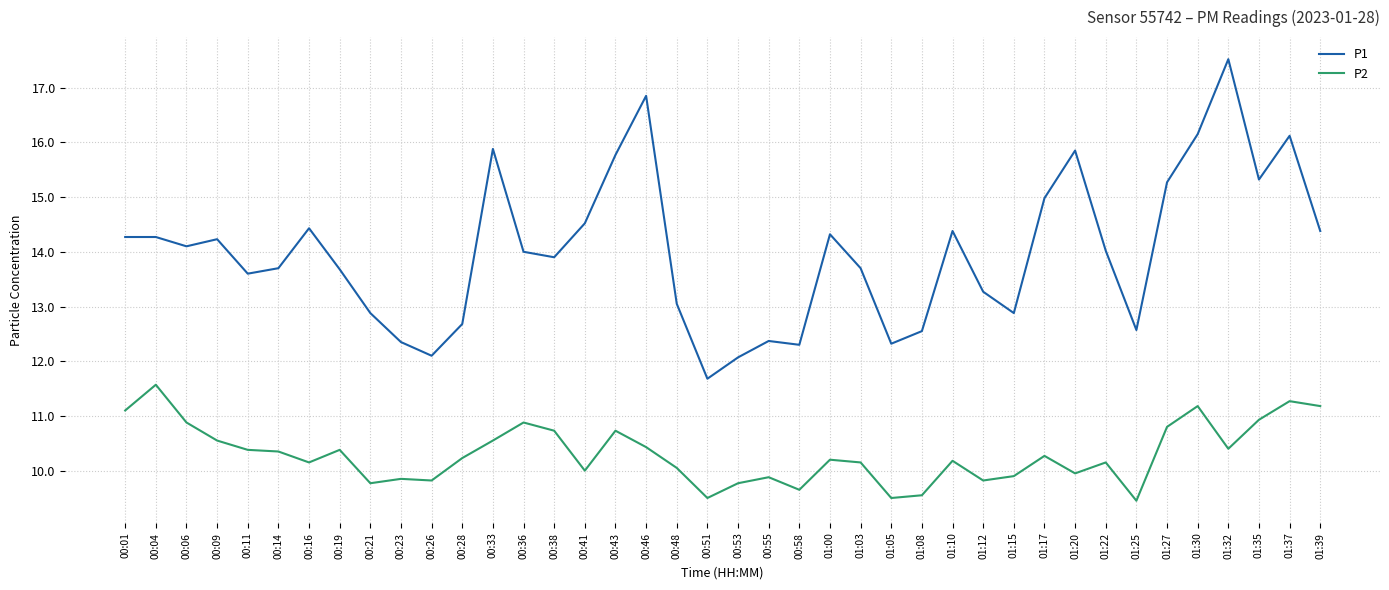

True or false: P2 and P1 intersect in this chart.

False